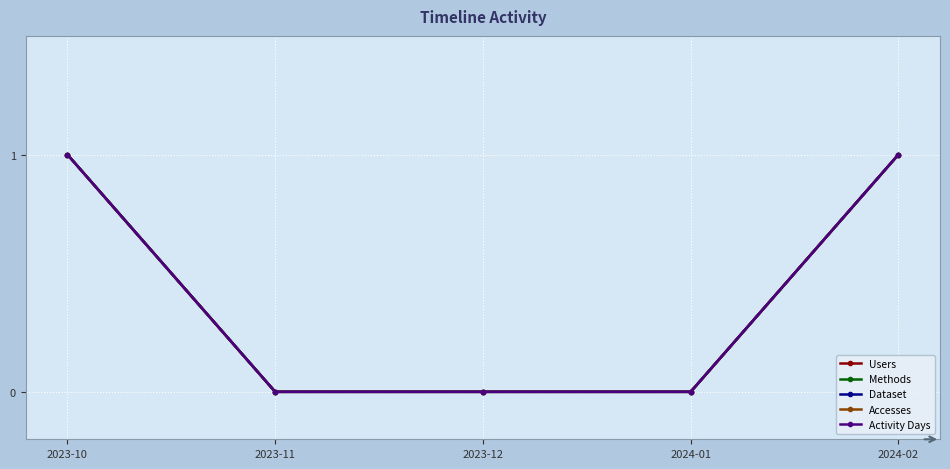

Does the chart have visible grid lines?

Yes